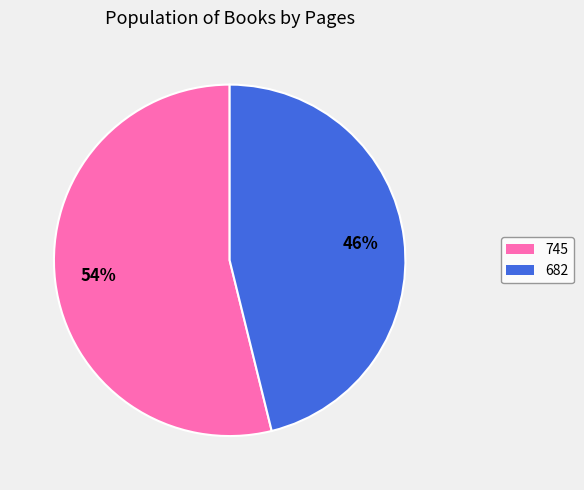

The 745 slice represents 54% of the pie. True or false?

True